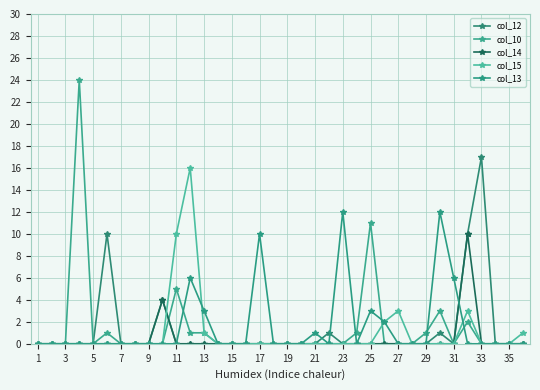

How many lines are shown in the chart?

5